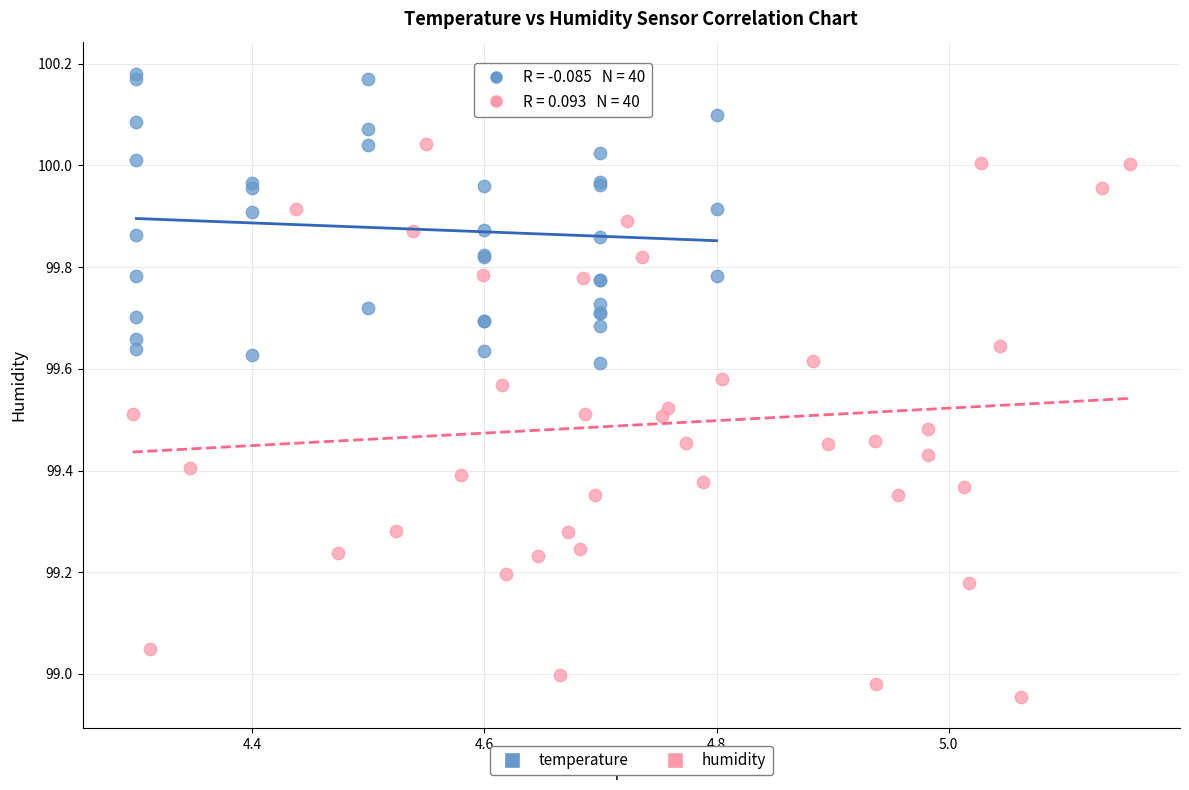

Which series has the widest spread of Y values?

humidity